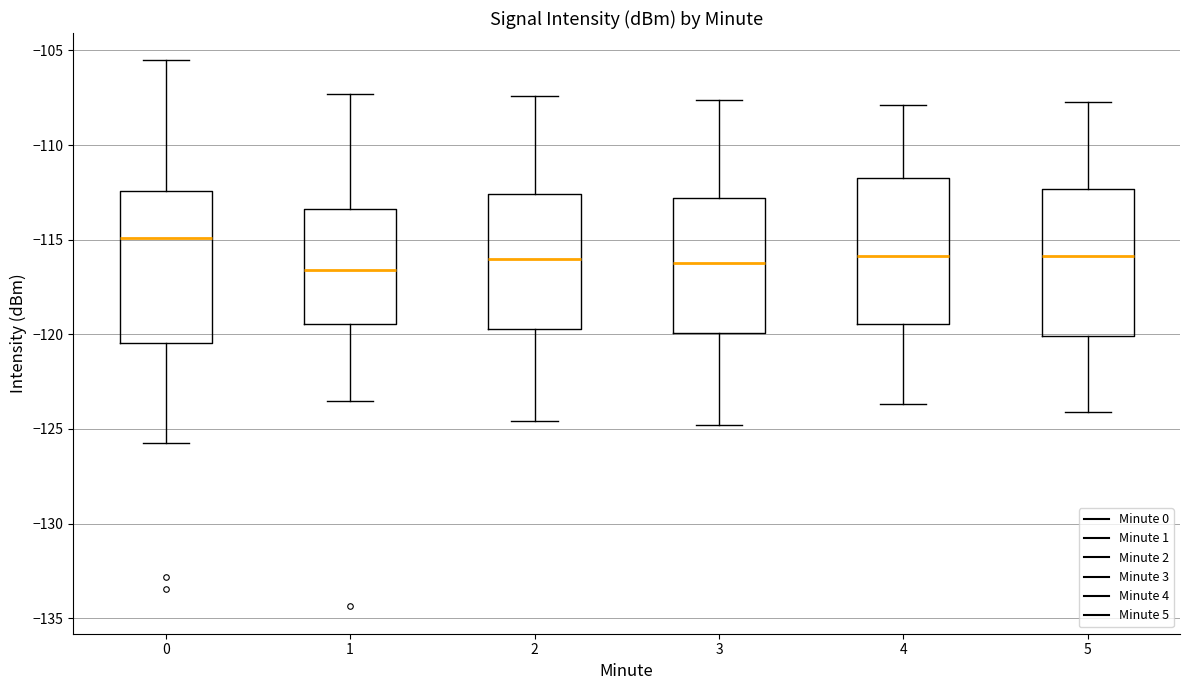

Reading left to right, transcribe this box plot: for each box, give where its median line is, the range the box spans, and where its two whiskers end, as read against the y-axis. The values are not printed on the chart, so give them approximately, as read against the axis.

0: median -115.0, box -120.5 to -112.5, whiskers -126.0 to -105.5
1: median -116.5, box -119.5 to -113.5, whiskers -123.5 to -107.5
2: median -116.0, box -119.5 to -112.5, whiskers -124.5 to -107.5
3: median -116.0, box -120.0 to -113.0, whiskers -125.0 to -107.5
4: median -116.0, box -119.5 to -111.5, whiskers -123.5 to -108.0
5: median -116.0, box -120.0 to -112.5, whiskers -124.0 to -107.5